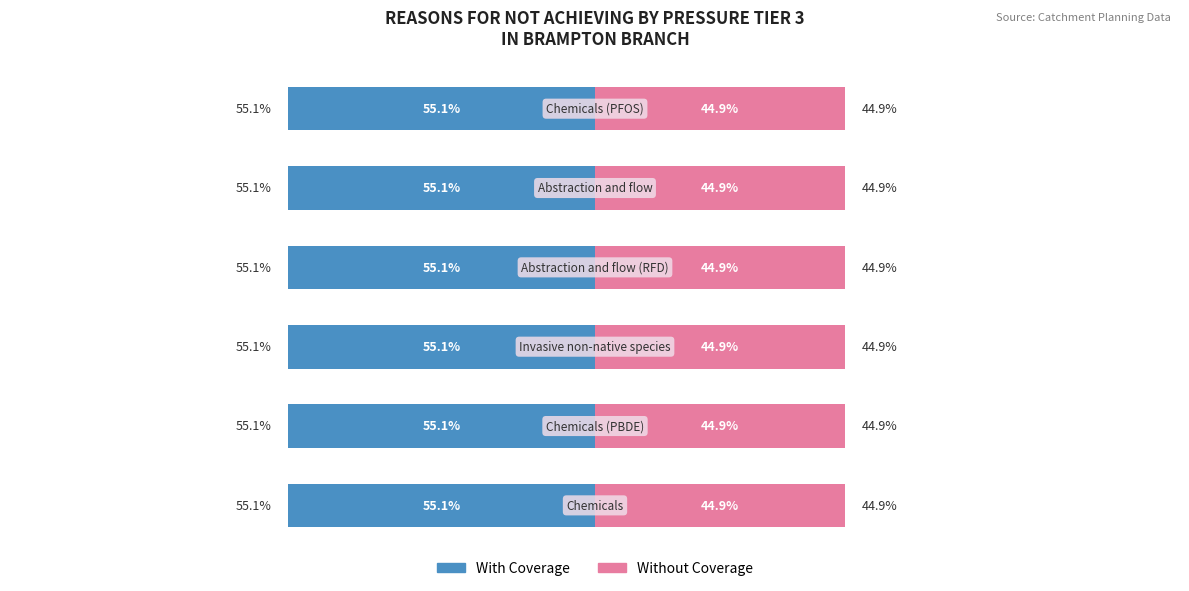

Count the number of categories in the chart.

6